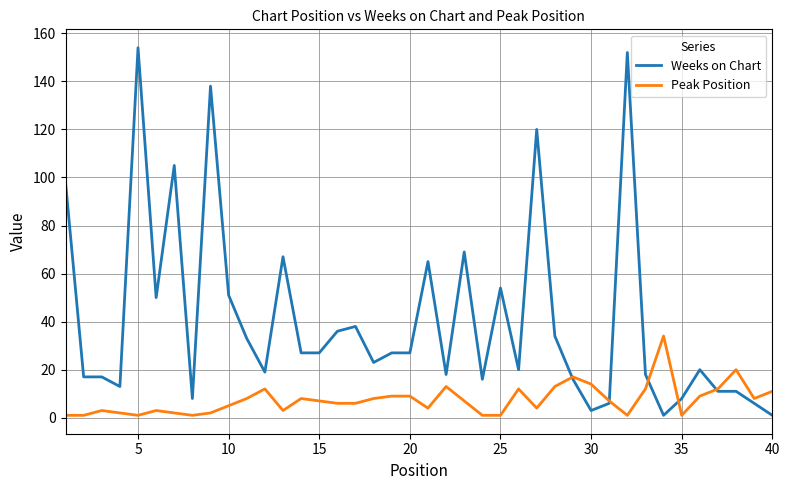

What is the greatest value displayed?

154